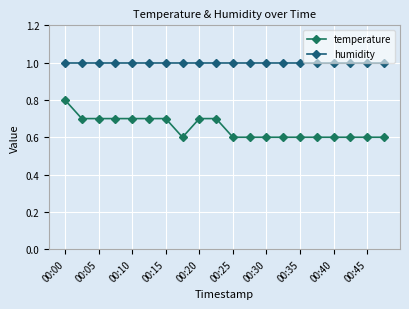

True or false: humidity and temperature intersect in this chart.

False